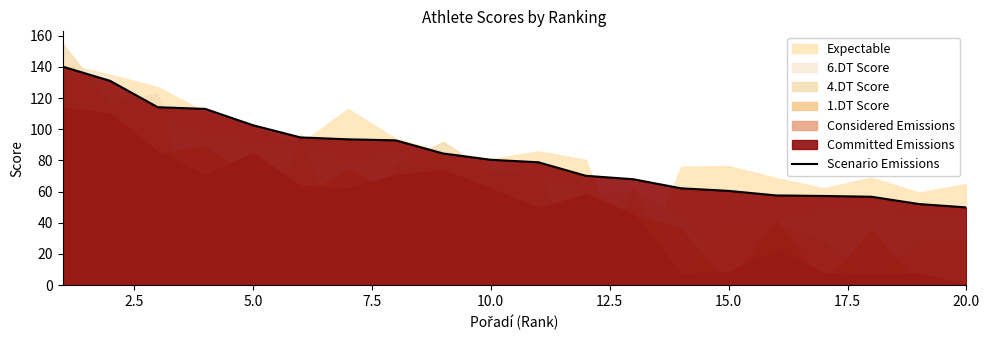

What is the minimum value for Scenario Emissions?

49.9